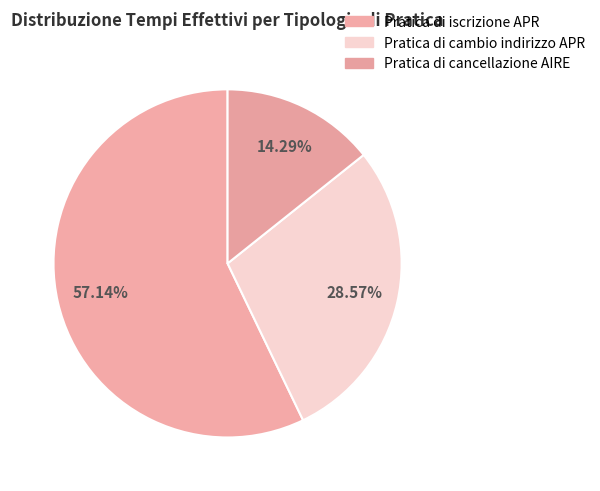

To the nearest percent, what is the difference between the Pratica di iscrizione APR and Pratica di cambio indirizzo APR slice percentages?

29%